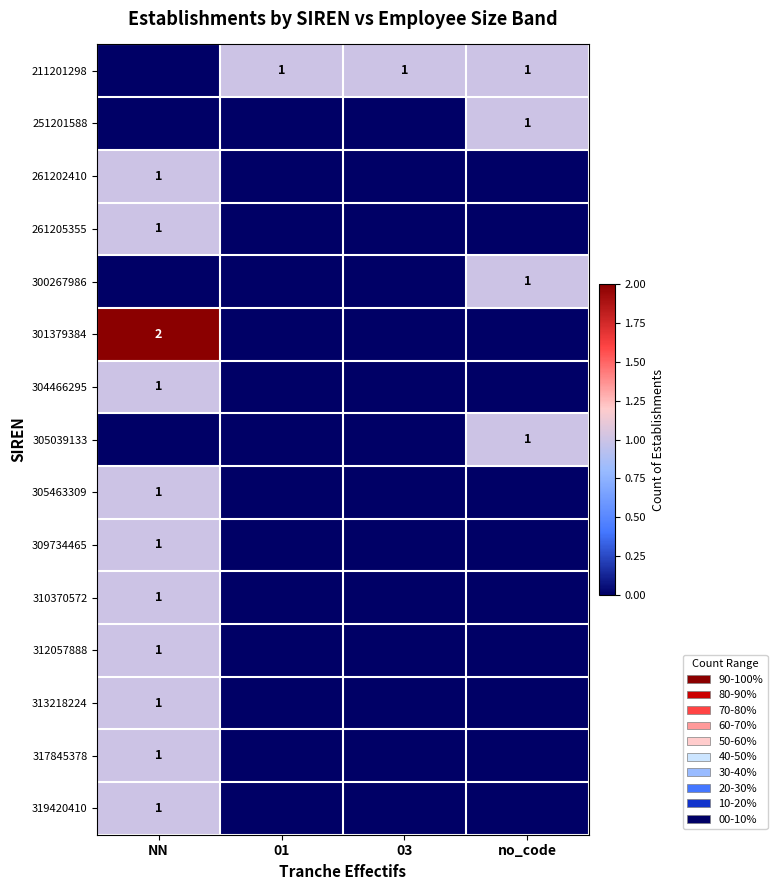

Which category has the lowest value across all series?

NN